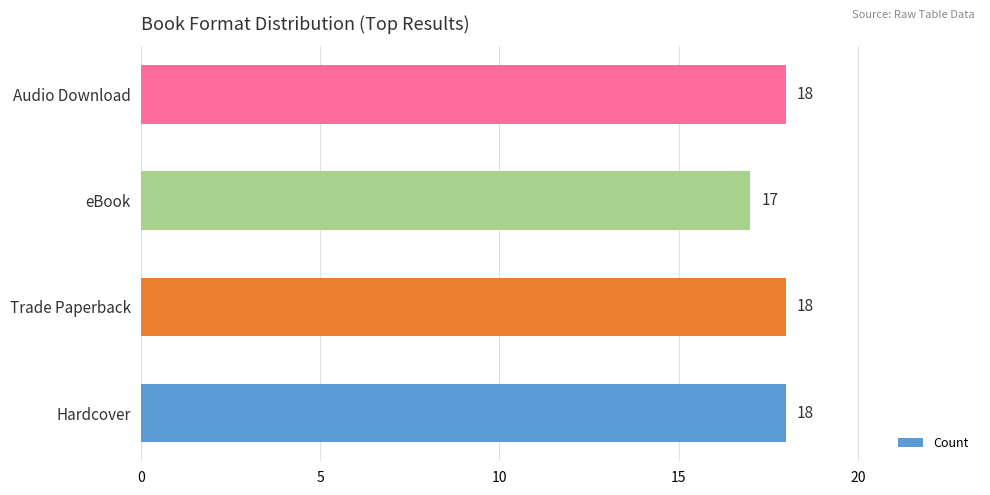

Reading bottom to top, extract all data points from this chart.

18	18	17	18